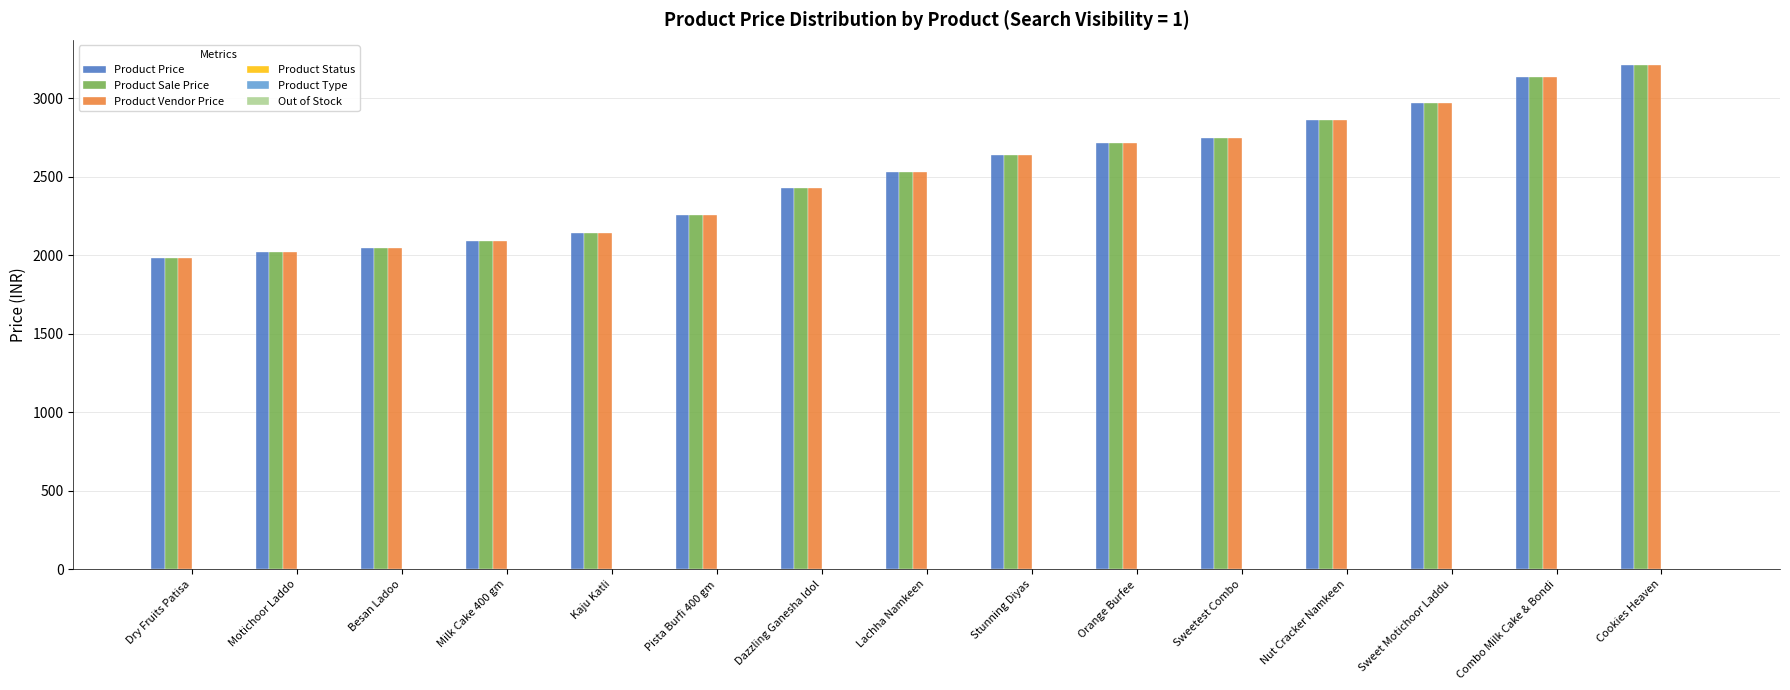

What is the spread (max minus min) of values at Sweetest Combo?

2748